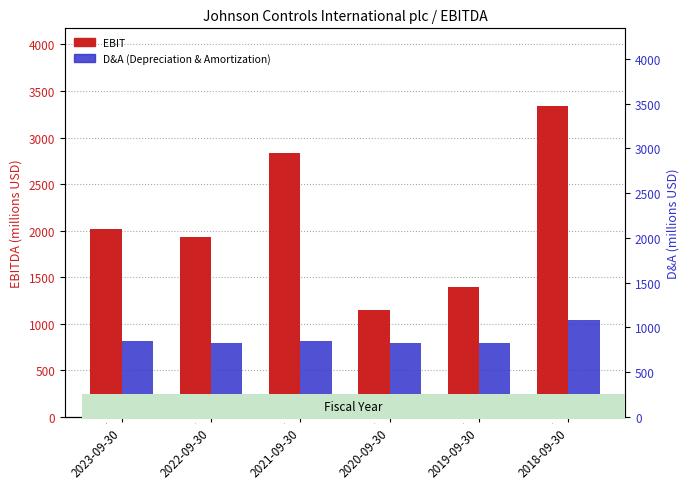

At which label is EBIT closest to 2240?

2023-09-30